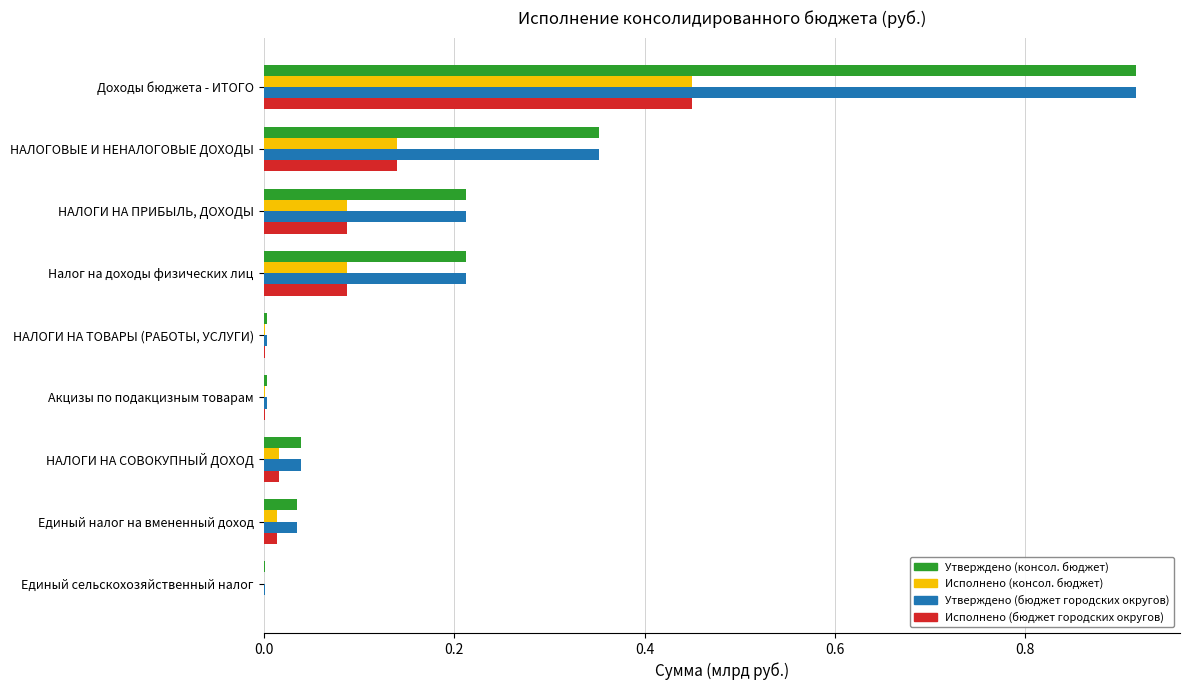

At which label does Утверждено (консол. бюджет) reach its peak?

Доходы бюджета - ИТОГО